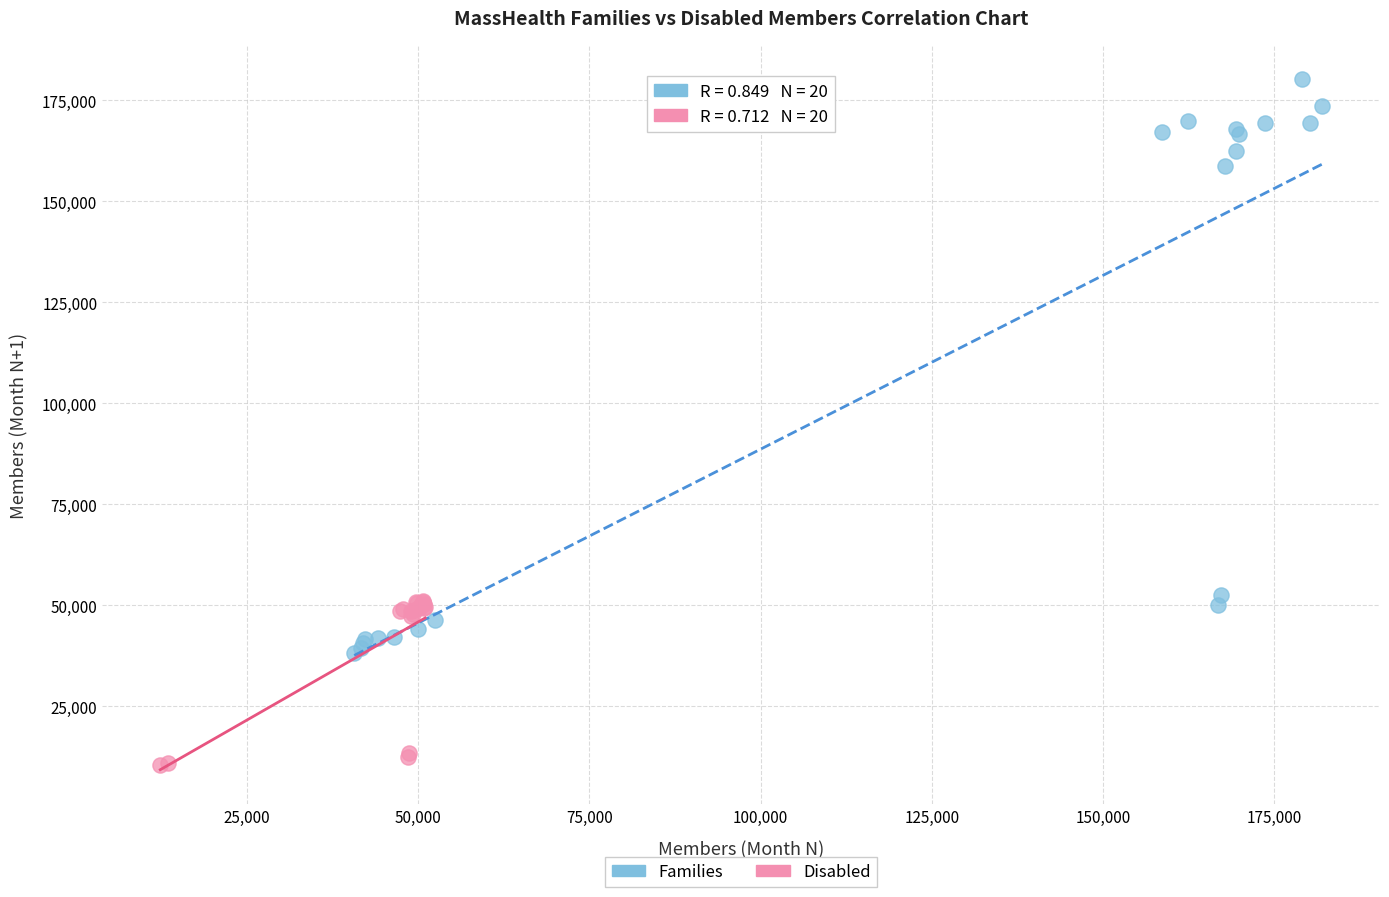

Which series has the largest Y range (max minus min)?

Families